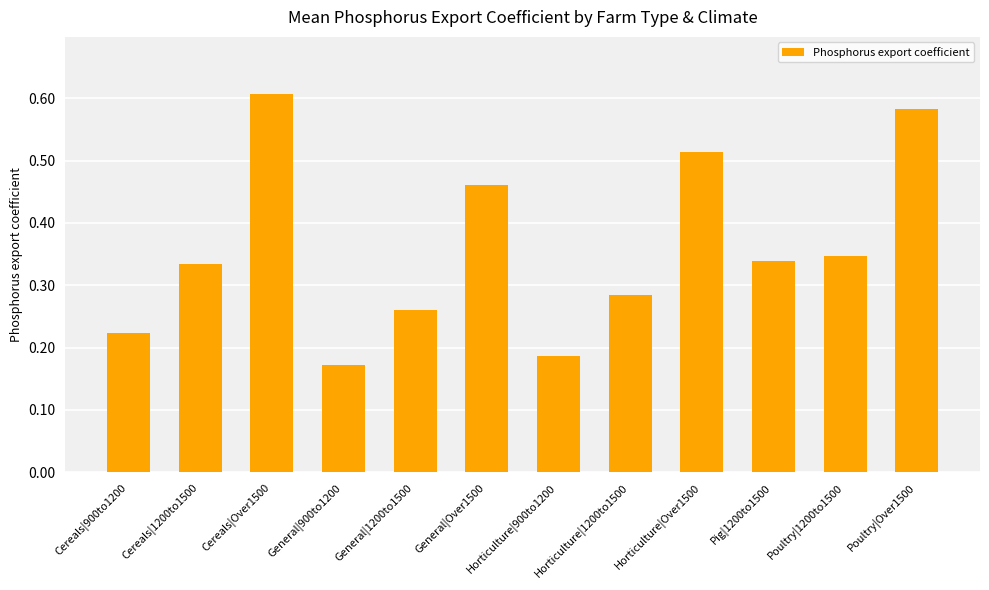

At which category does the chart reach its minimum across all series?

General|900to1200